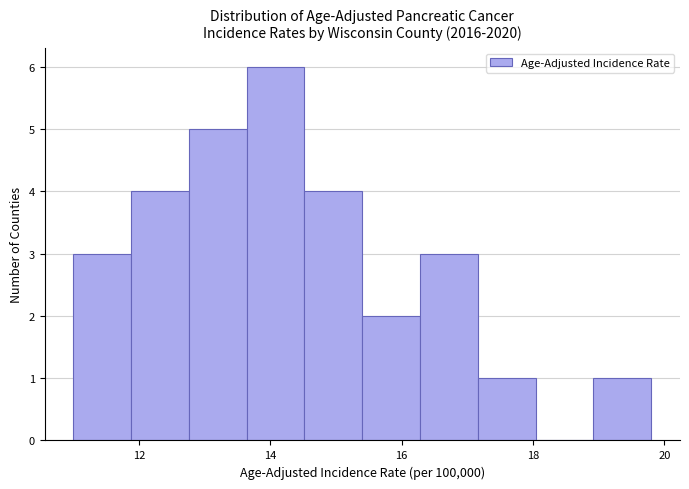

Reading left to right, transcribe this chart: for each bar, give the range it covers on the x-axis and its height. Neither the bar edges nor the heights are printed on the chart, so give them approximately, as read against the axes.

11.00 to 11.88: 3
11.88 to 12.76: 4
12.76 to 13.64: 5
13.64 to 14.52: 6
14.52 to 15.40: 4
15.40 to 16.28: 2
16.28 to 17.16: 3
17.16 to 18.04: 1
18.04 to 18.92: 0
18.92 to 19.80: 1